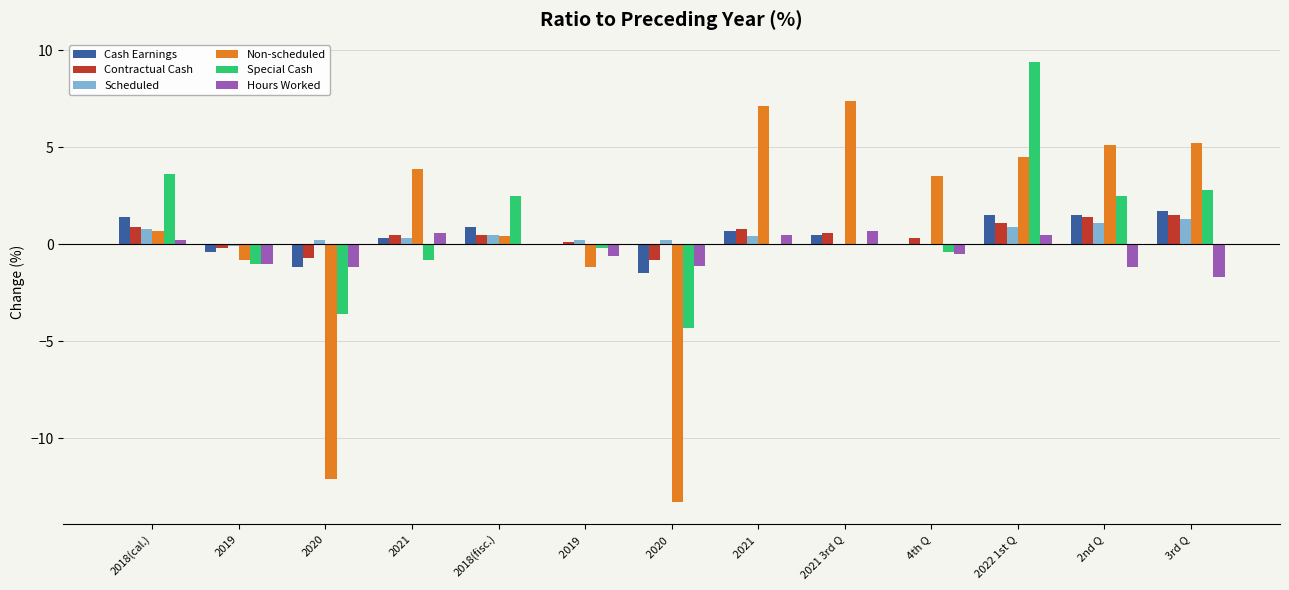

What is the sum of all Cash Earnings values?

5.4